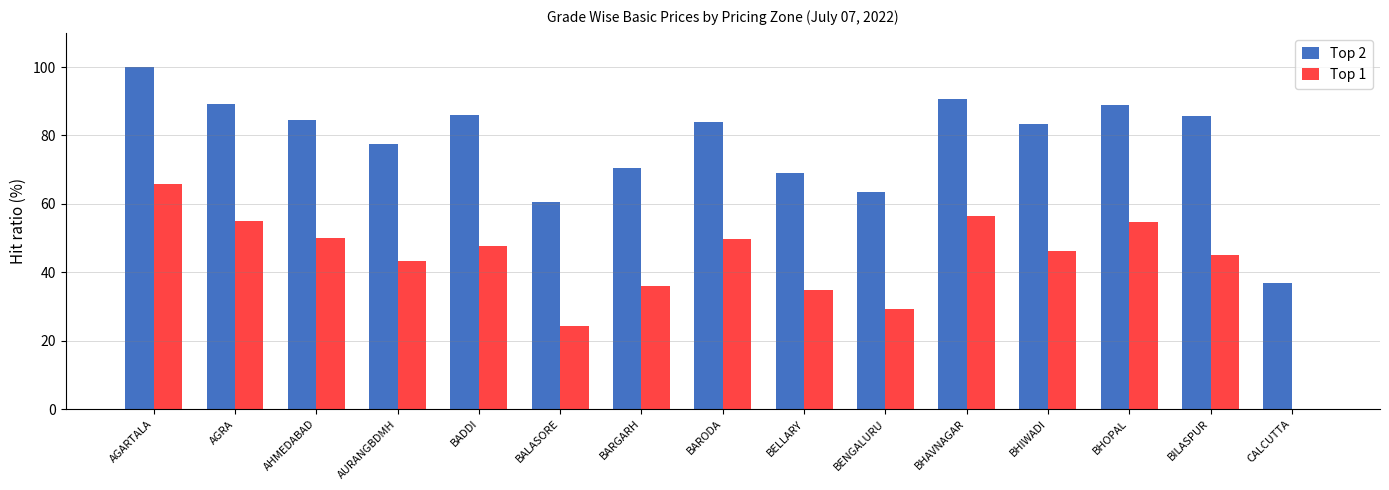

Between AGARTALA and BHIWADI, which series saw the biggest shift?

Top 1